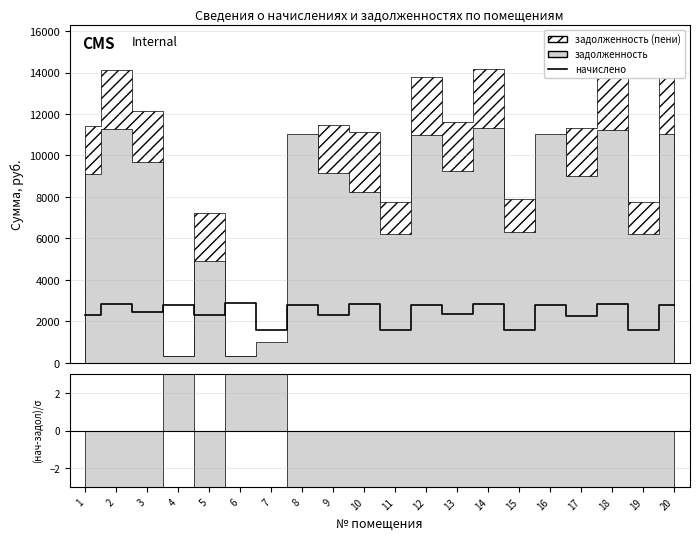

Reading left to right, extract all data points from this chart.

1=2303.6	2=2852.8	3=2454.3	4=2789.6	5=2323.1	6=2872.3	7=1564.9	8=2789.6	9=2318.2	10=2862.5	11=1569.8	12=2779.9	13=2347.4	14=2862.5	15=1598.9	16=2789.6	17=2284.2	18=2848.0	19=1569.8	20=2789.6